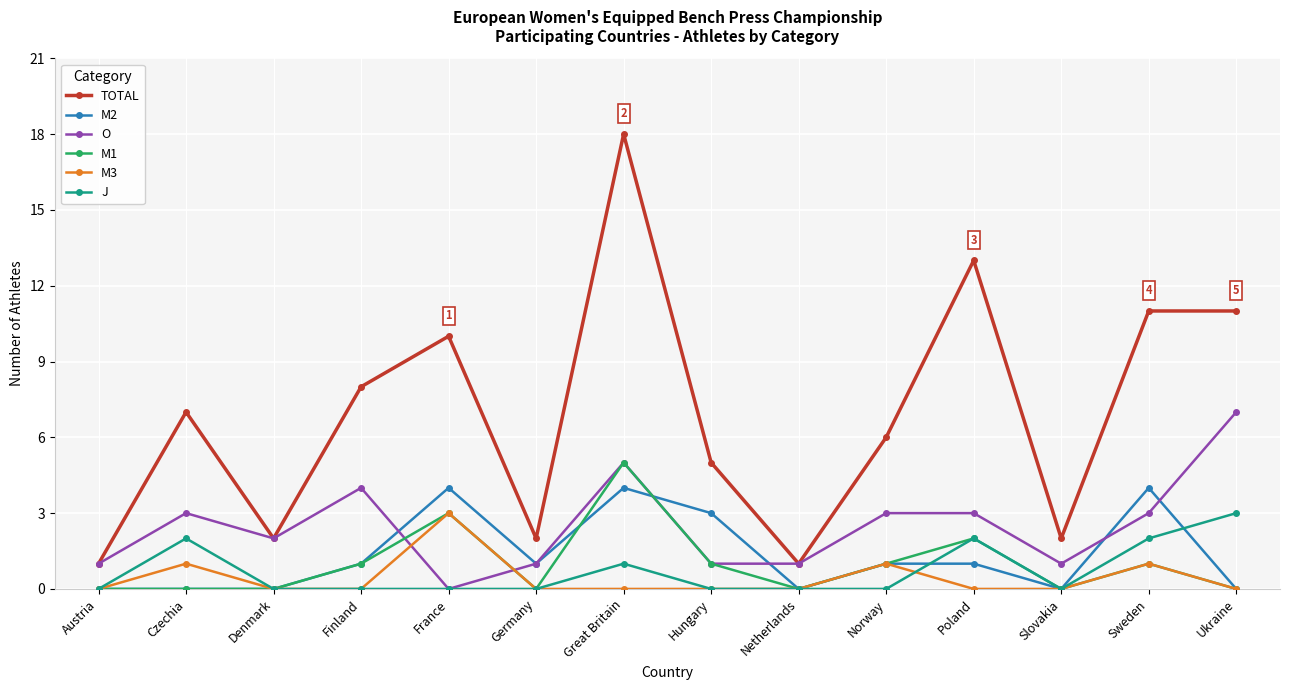

At which category does J reach its first local peak?

Czechia